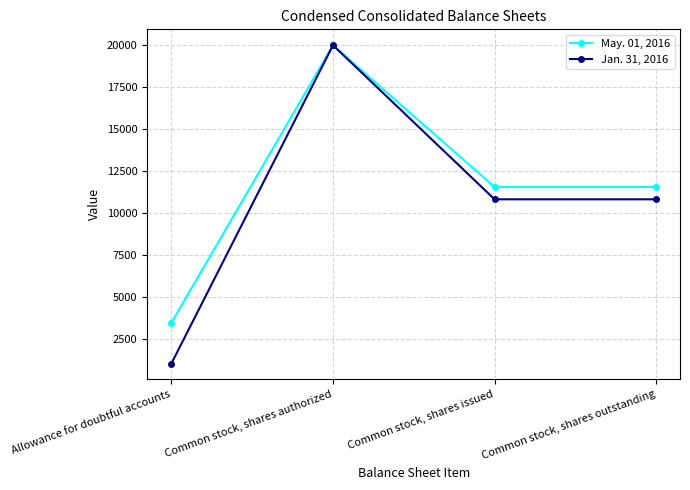

What is the total value across all series at Allowance for doubtful accounts?

4496